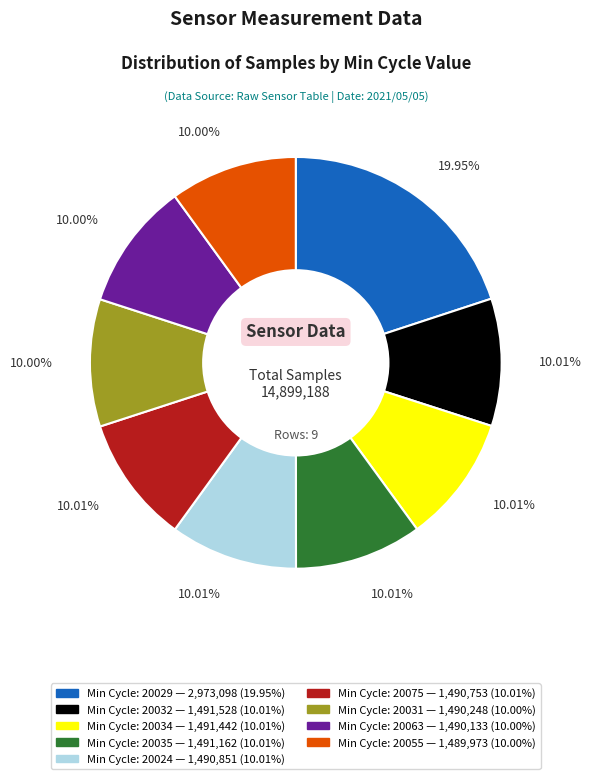

Does any single category account for the majority?

No